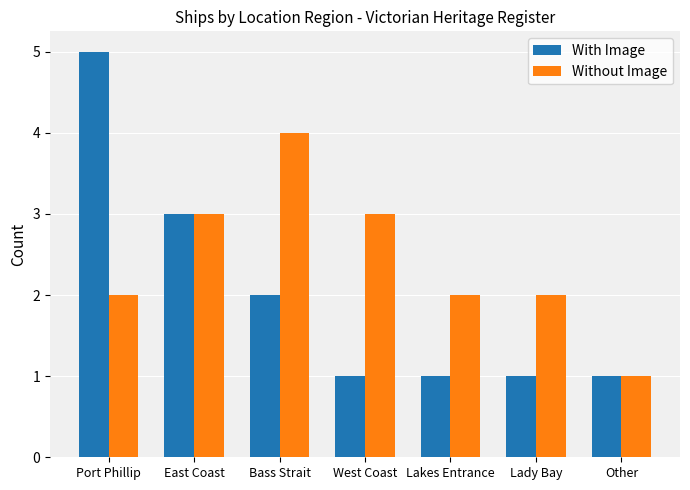

Reading left to right, transcribe all the data shown in this chart.

With Image: 5	3	2	1	1	1	1
Without Image: 2	3	4	3	2	2	1